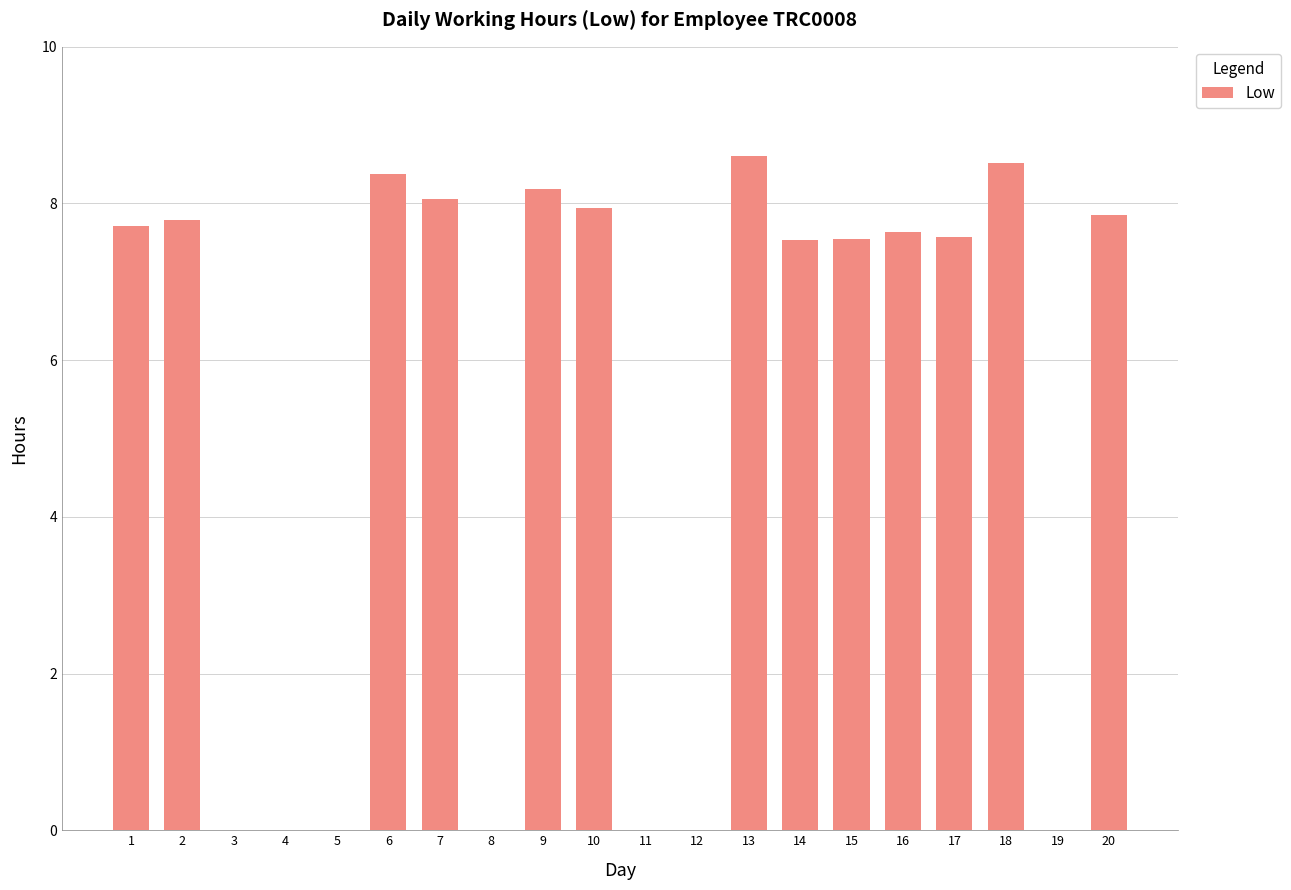

What is the sum of all values?

103.3